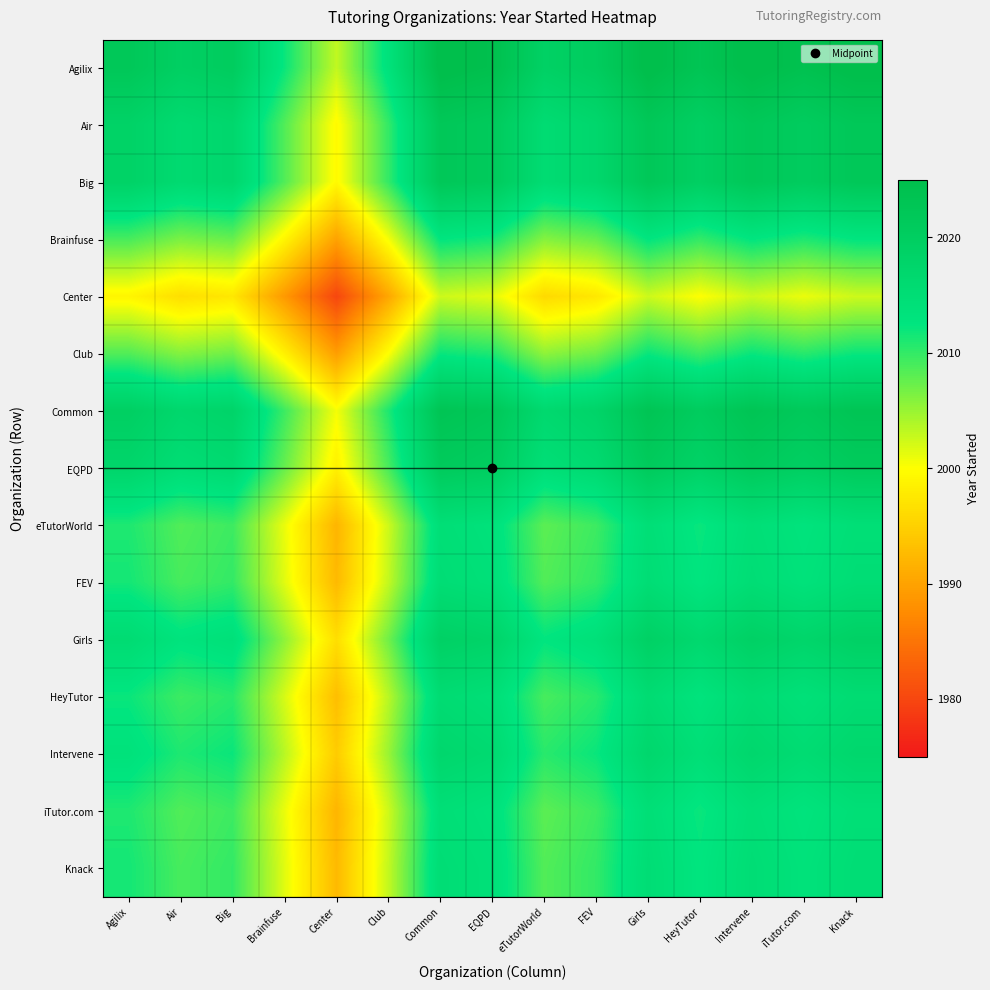

At which category is the sum across all series the highest?

Common